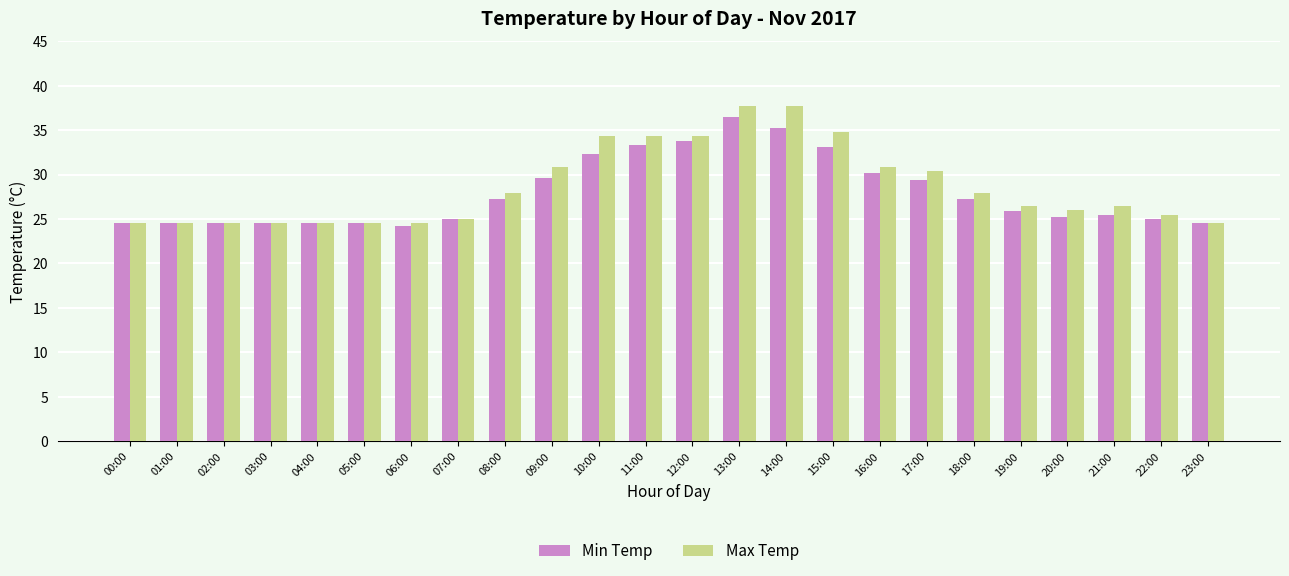

What position from the left is 14:00?

15